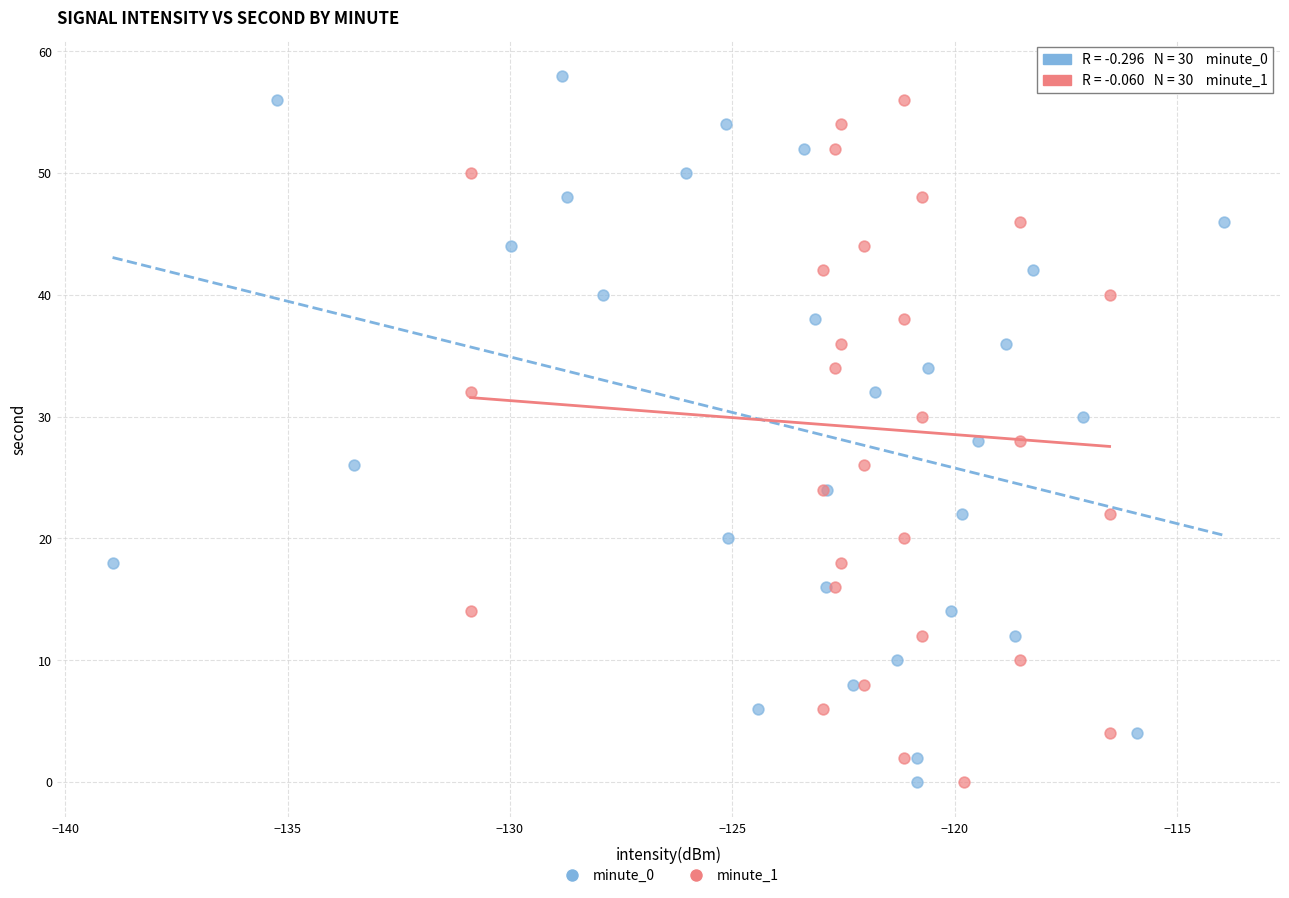

What are all the series names shown in the legend?

minute_0, minute_1